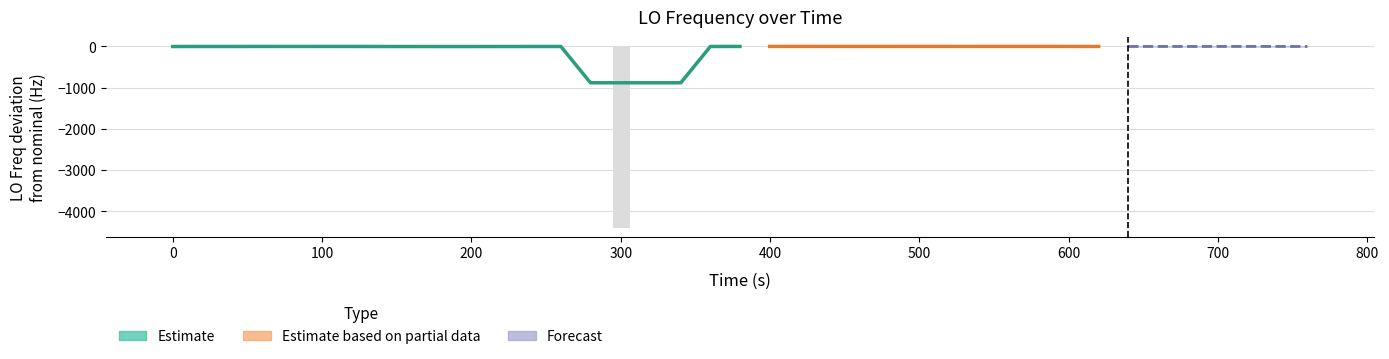

Does the chart contain stacked bars?

No